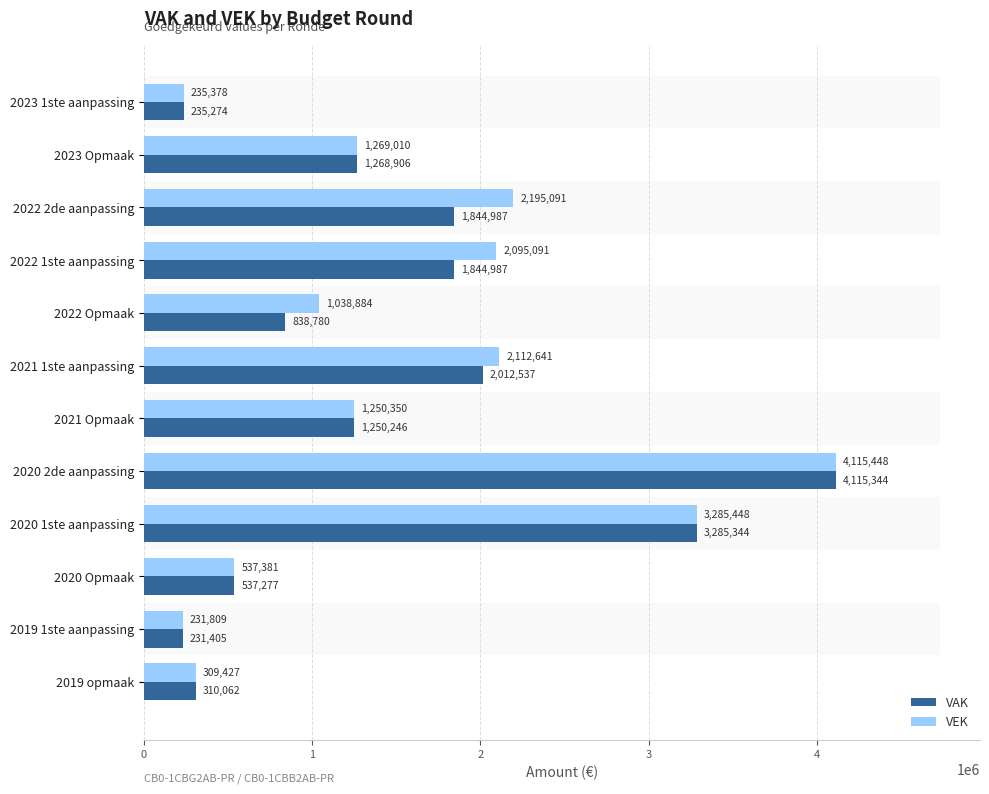

Rank the series by their maximum value, from lowest to highest.

VAK, VEK